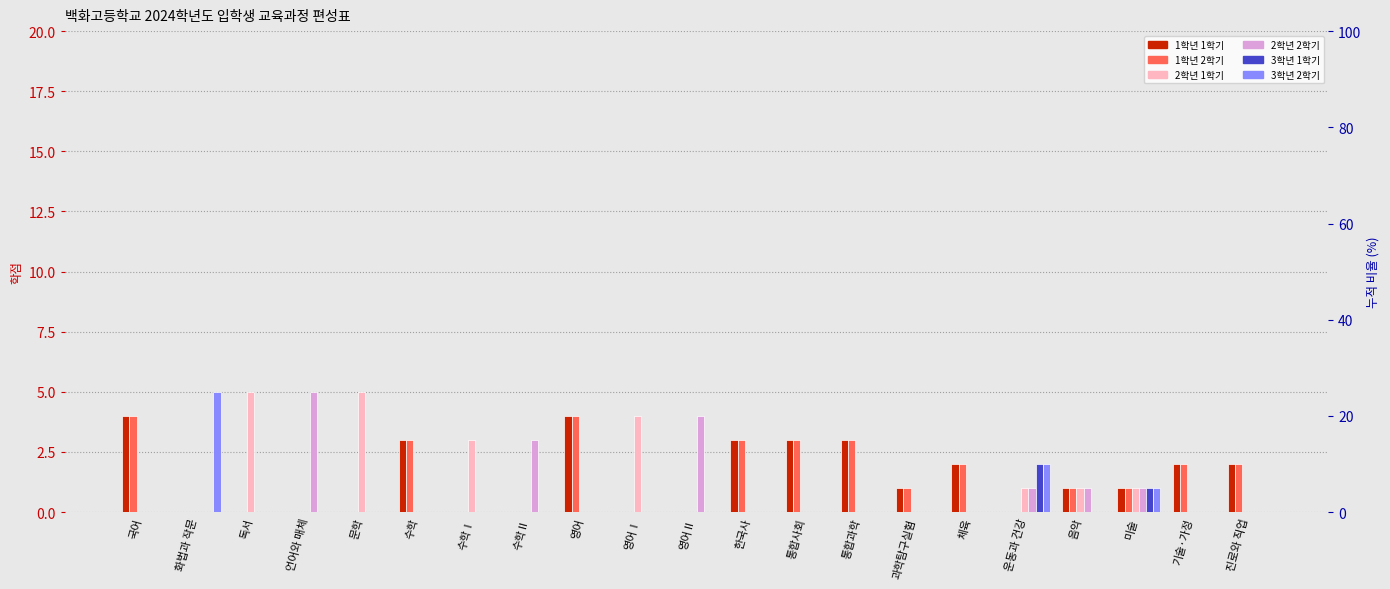

What is the difference between the second highest and second lowest values in the 3학년 1학기 series?

1